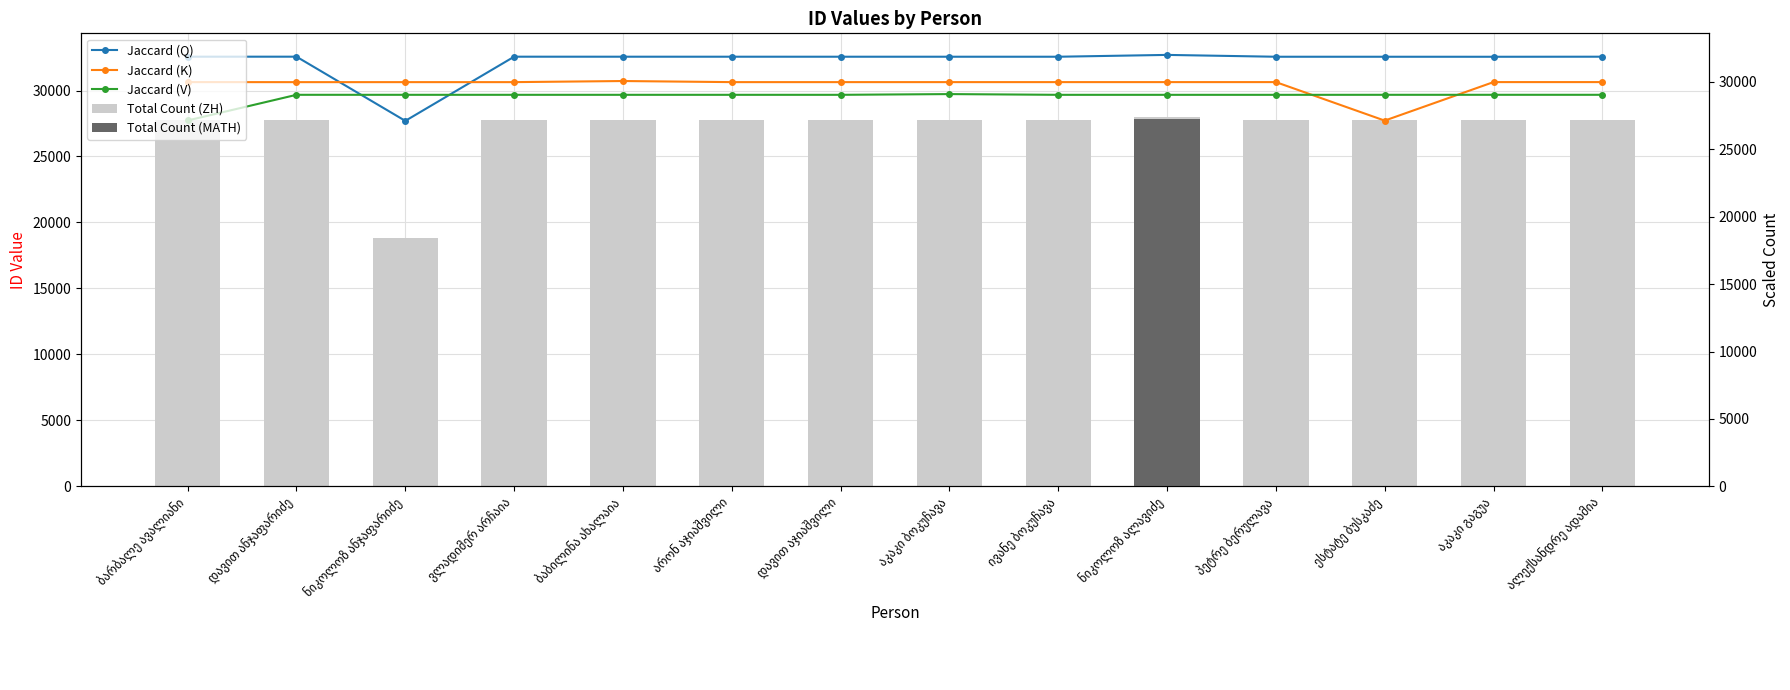

Reading right to left, list all the values displayed in this chart.

Jaccard (Q): 32563.7	32558.8	32559.9	32560.5	32700.0	32561.0	32561.5	32562.1	32562.6	32563.2	32564.3	27700.0	32564.8	32565.3
Jaccard (K): 30639.2	30638.9	27720.0	30638.6	30637.9	30637.6	30637.3	30636.9	30636.6	30720.0	30636.3	30636.0	30635.3	30638.2
Jaccard (V): 29675.9	29676.1	29675.5	29673.5	29674.0	29674.2	29730.0	29674.4	29674.6	29674.8	29675.1	29675.3	29675.7	27730.0
Total Count (ZH): 27756.0	27747.0	27749.0	27750.0	28007.0	27751.0	27752.0	27753.0	27754.0	27755.0	27757.0	18798.0	27758.0	27759.0
Total Count (MATH): 56.0	47.0	49.0	50.0	27807.0	51.0	52.0	53.0	54.0	55.0	57.0	0.0	58.0	59.0